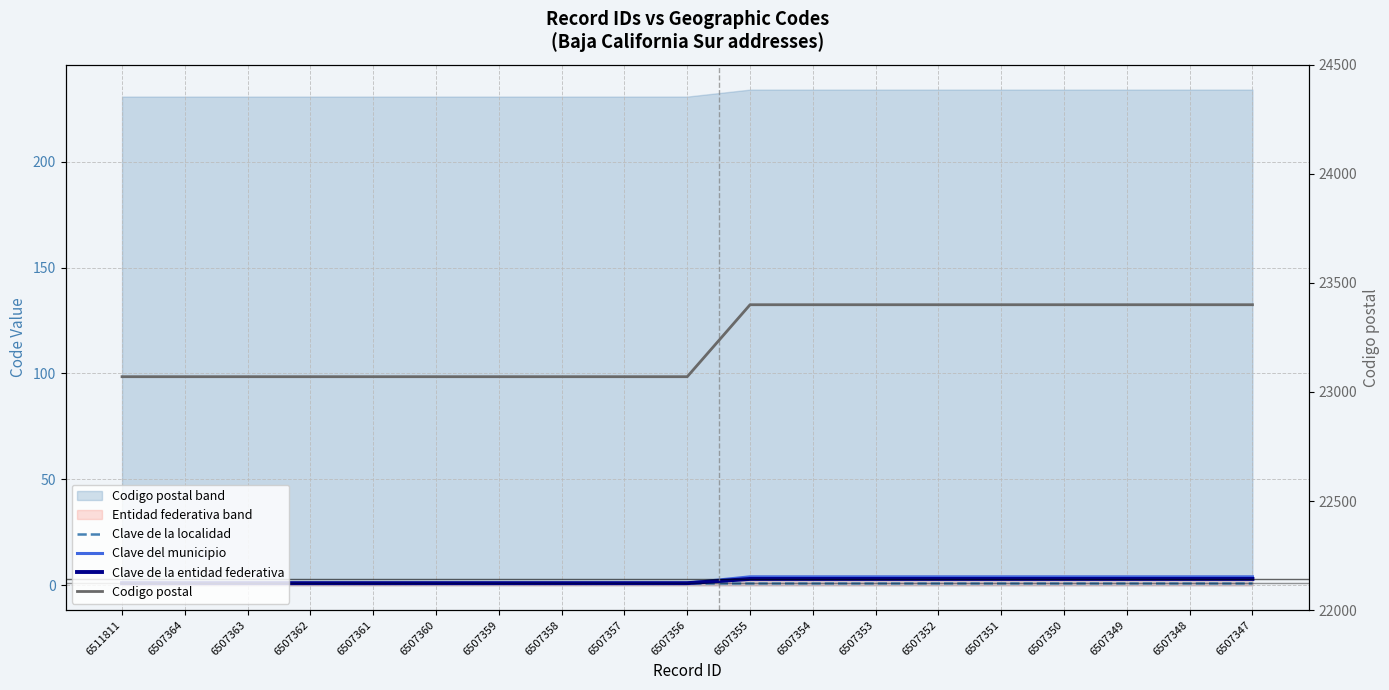

True or false: Clave del municipio has a value of 1 at 6507357.

True